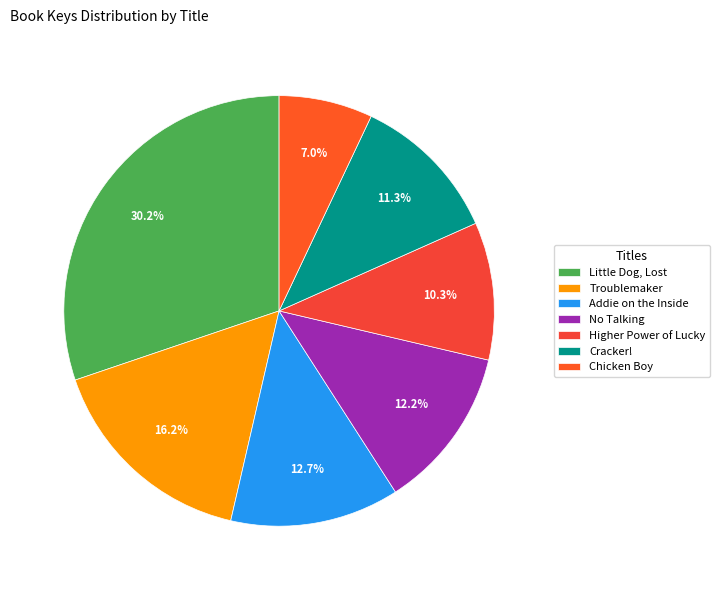

To the nearest percent, what percentage of the pie is Addie on the Inside?

13%